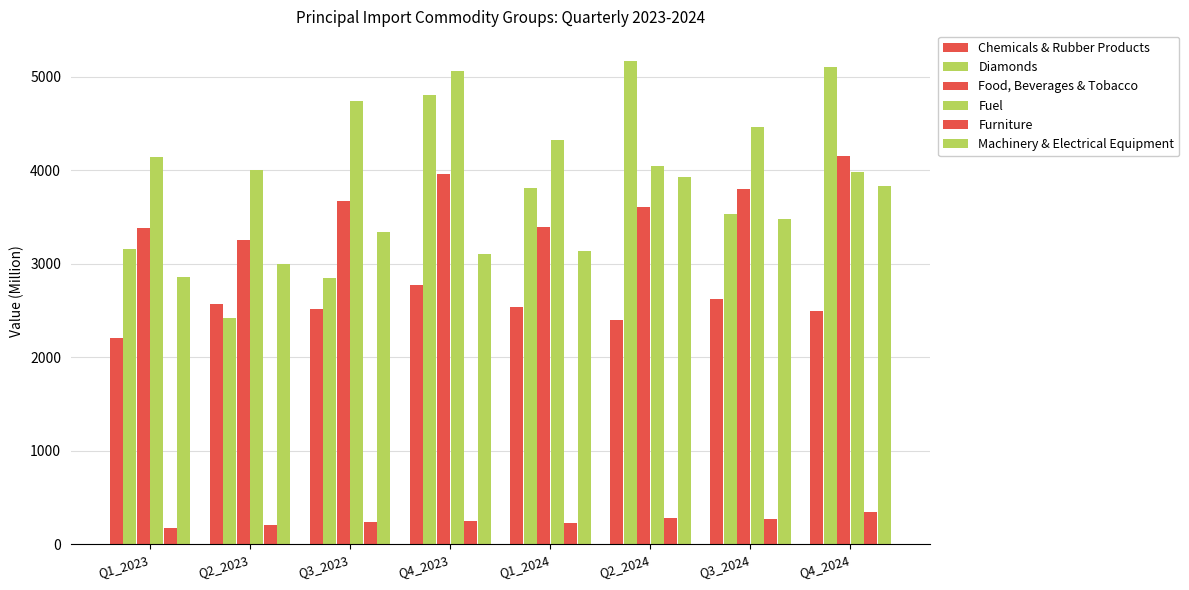

Are the bars grouped side by side (vs. stacked)?

Yes